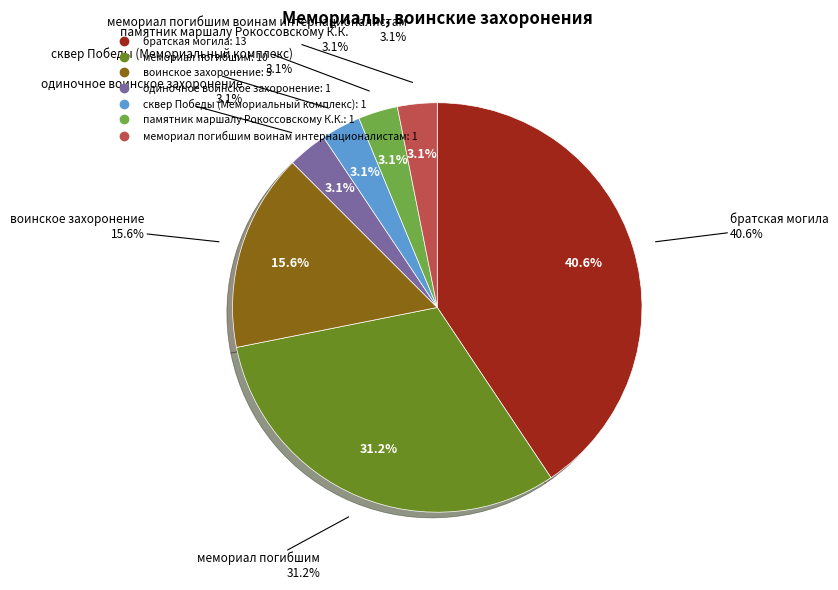

Does одиночное воинское захоронение account for over 50% of the chart?

No